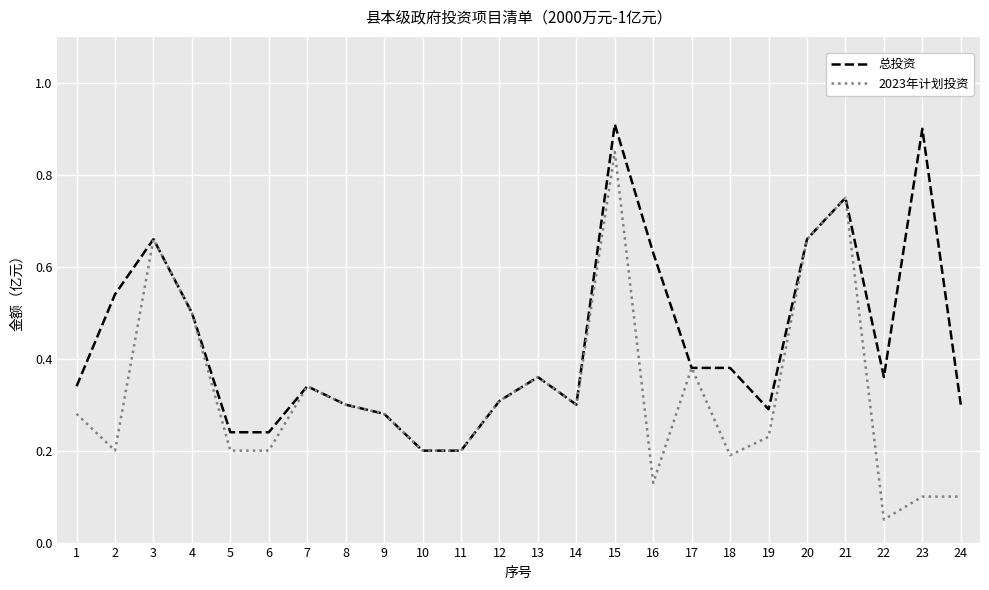

How many lines are shown in the chart?

2